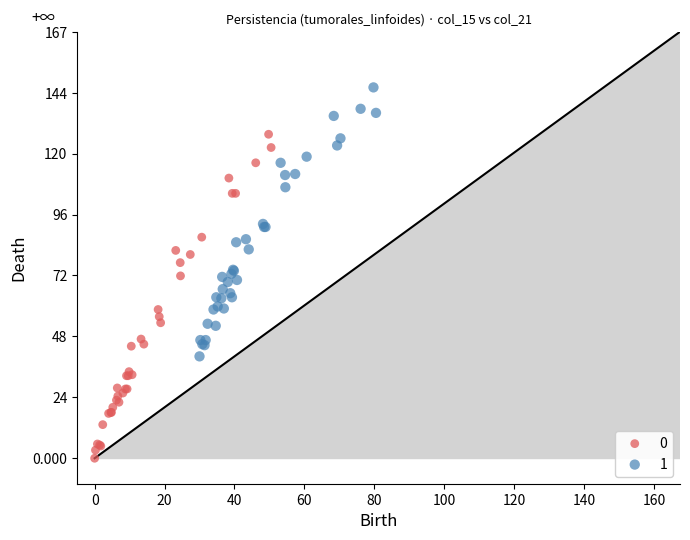

Which series contains the highest Y value?

1